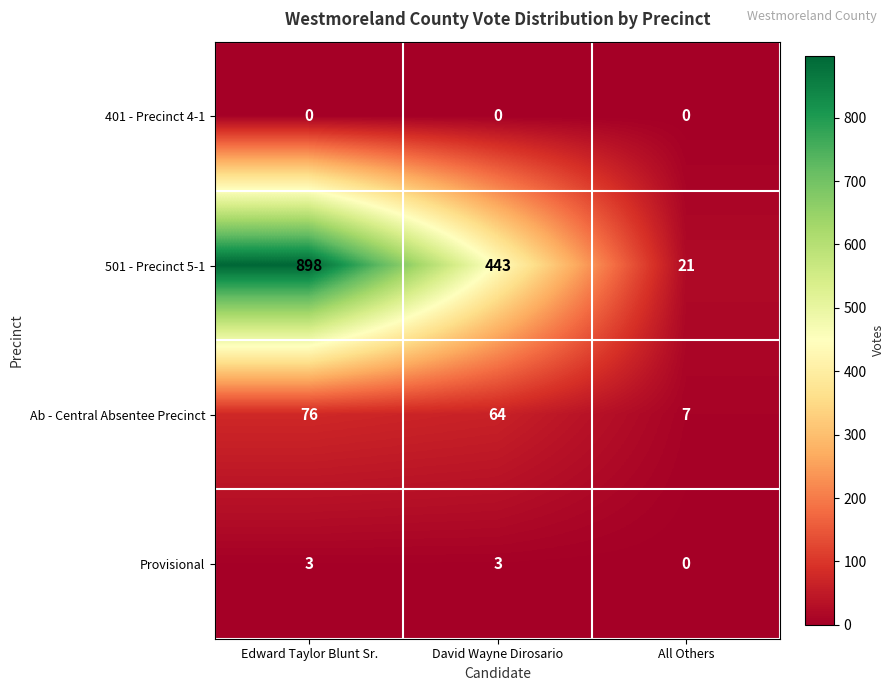

Reading right to left, list all the values displayed in this chart.

401 - Precinct 4-1: 0	0	0
501 - Precinct 5-1: 21	443	898
Ab - Central Absentee Precinct: 7	64	76
Provisional: 0	3	3